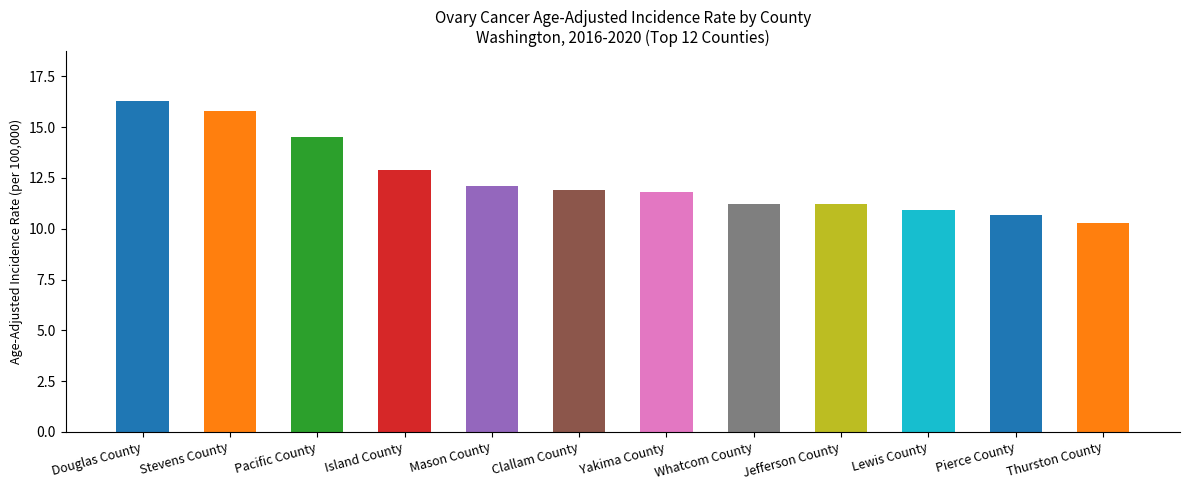

True or false: the data shows 10.9 at Lewis County.

True